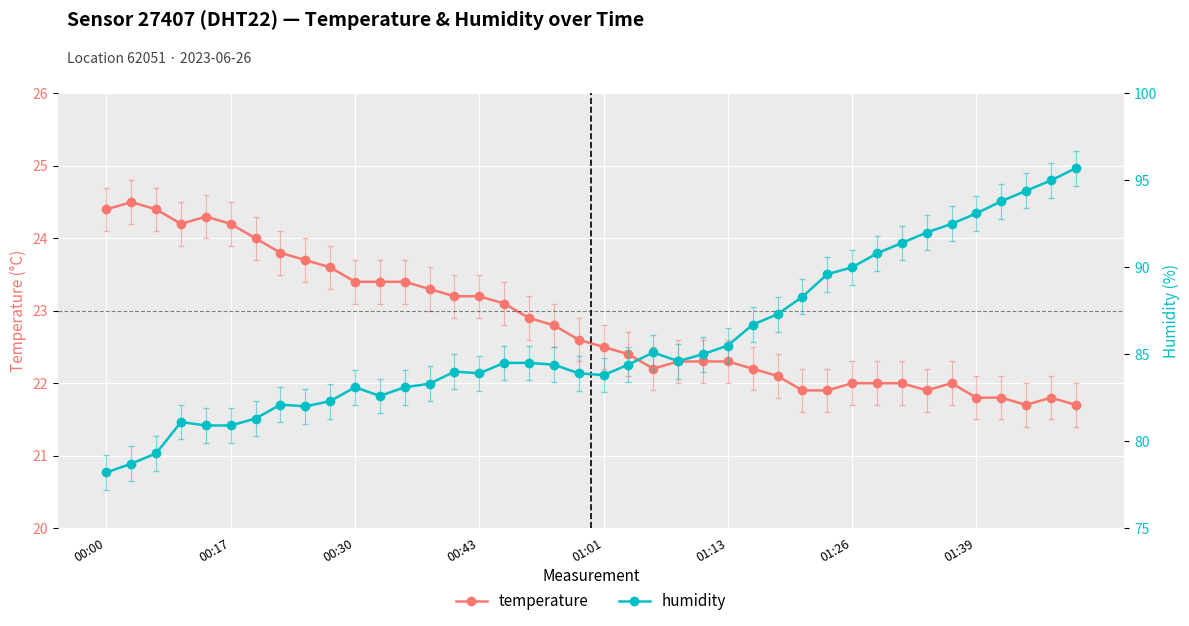

What is the label of the 32nd point from the right?

8